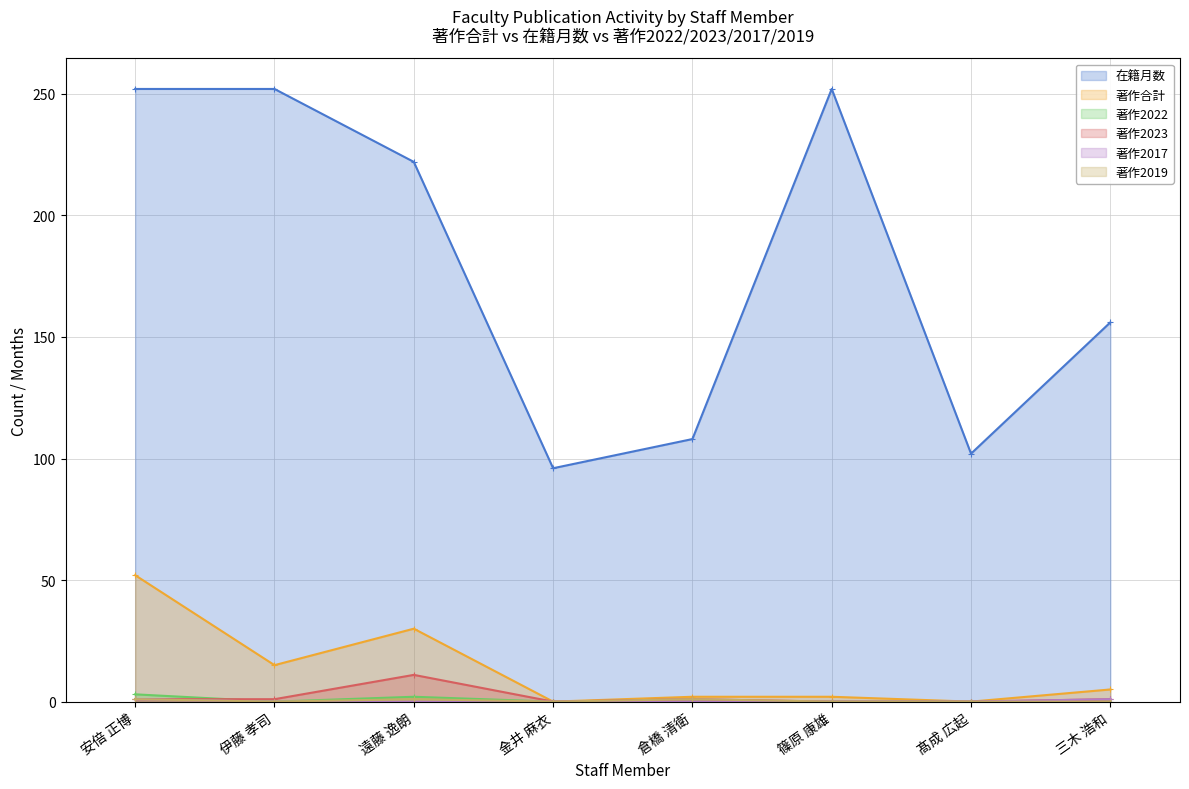

What is the difference between the 著作2019 values at 遠藤 逸朗 and 金井 麻衣?

1